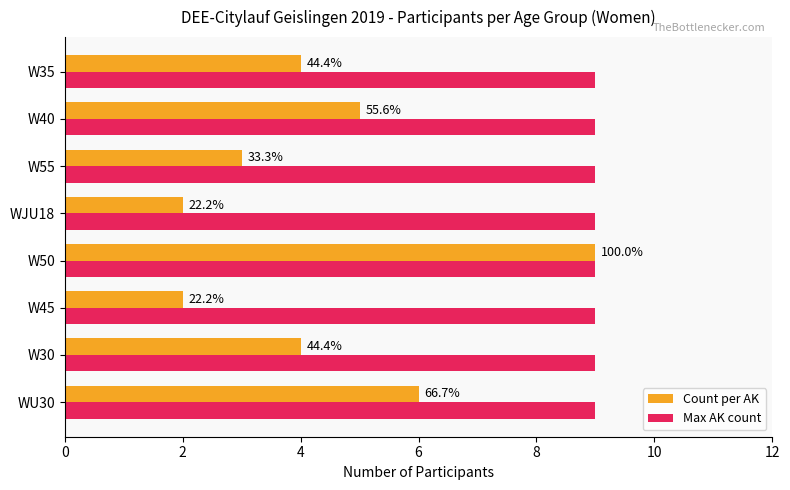

What is the label of the 5th bar from the right?

6